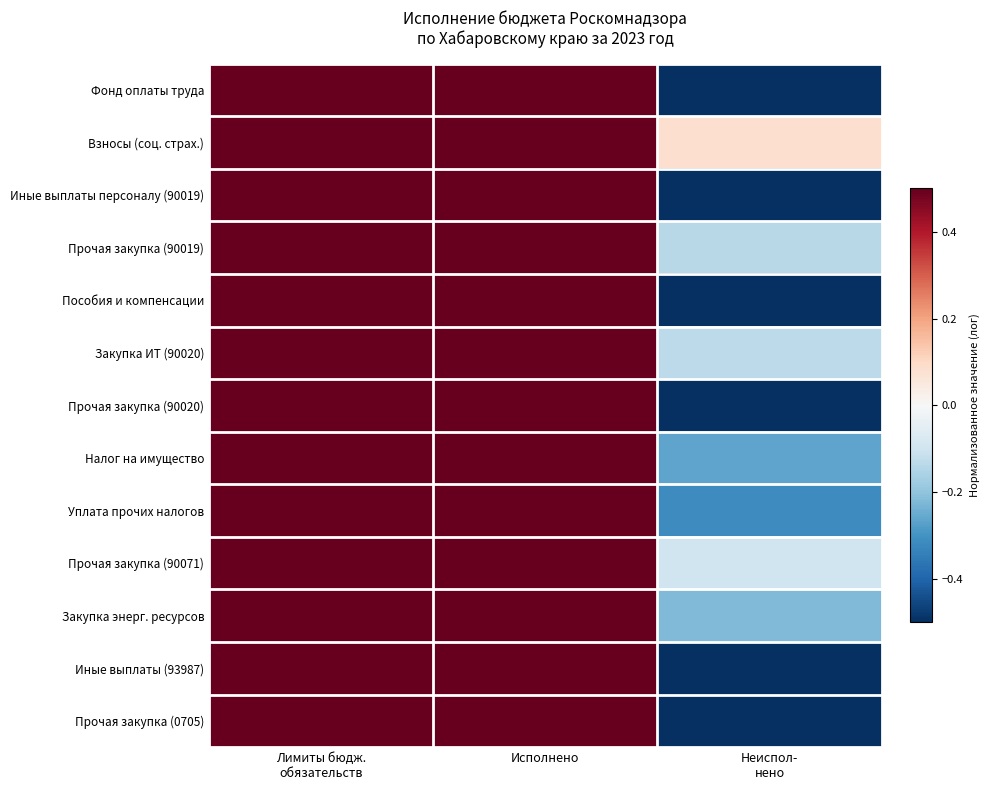

Which label corresponds to the largest value in the chart?

Лимиты бюдж.
обязательств